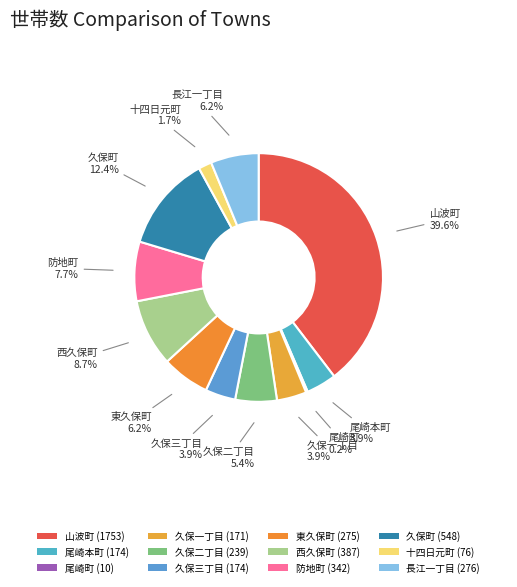

True or false: 久保三丁目 accounts for 4% of the total.

True